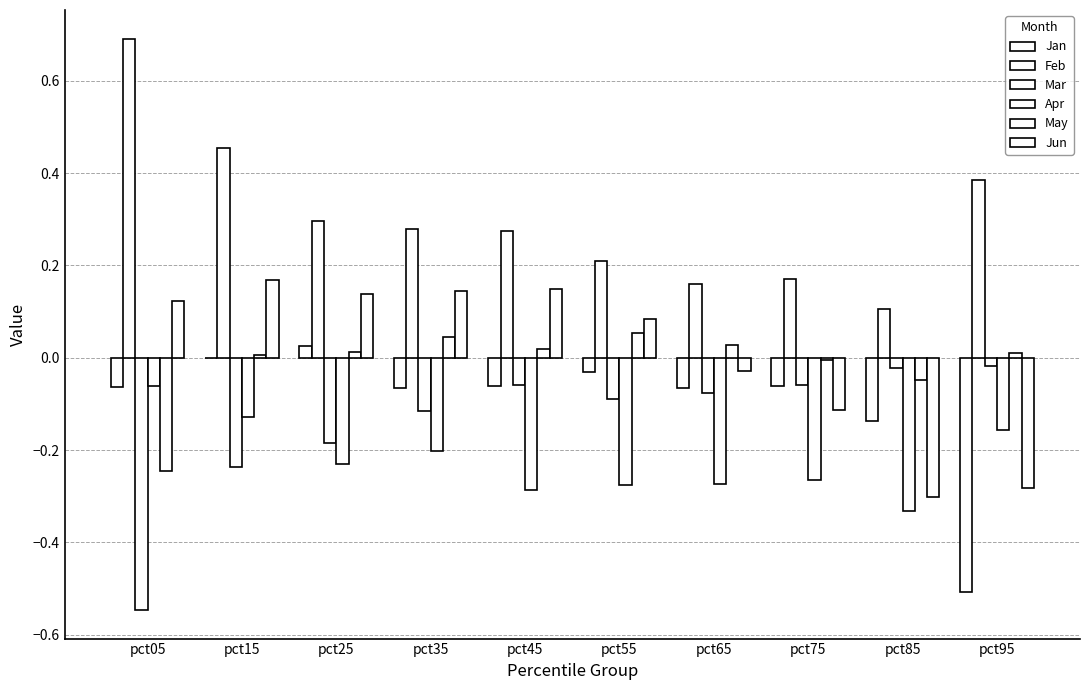

Reading right to left, transcribe all the data shown in this chart.

Jan: pct95=-0.5	pct85=-0.1	pct75=-0.1	pct65=-0.1	pct55=-0.0	pct45=-0.1	pct35=-0.1	pct25=0.0	pct15=-0.0	pct05=-0.1
Feb: pct95=0.4	pct85=0.1	pct75=0.2	pct65=0.2	pct55=0.2	pct45=0.3	pct35=0.3	pct25=0.3	pct15=0.5	pct05=0.7
Mar: pct95=-0.0	pct85=-0.0	pct75=-0.1	pct65=-0.1	pct55=-0.1	pct45=-0.1	pct35=-0.1	pct25=-0.2	pct15=-0.2	pct05=-0.5
Apr: pct95=-0.2	pct85=-0.3	pct75=-0.3	pct65=-0.3	pct55=-0.3	pct45=-0.3	pct35=-0.2	pct25=-0.2	pct15=-0.1	pct05=-0.1
May: pct95=0.0	pct85=-0.0	pct75=-0.0	pct65=0.0	pct55=0.1	pct45=0.0	pct35=0.0	pct25=0.0	pct15=0.0	pct05=-0.2
Jun: pct95=-0.3	pct85=-0.3	pct75=-0.1	pct65=-0.0	pct55=0.1	pct45=0.1	pct35=0.1	pct25=0.1	pct15=0.2	pct05=0.1